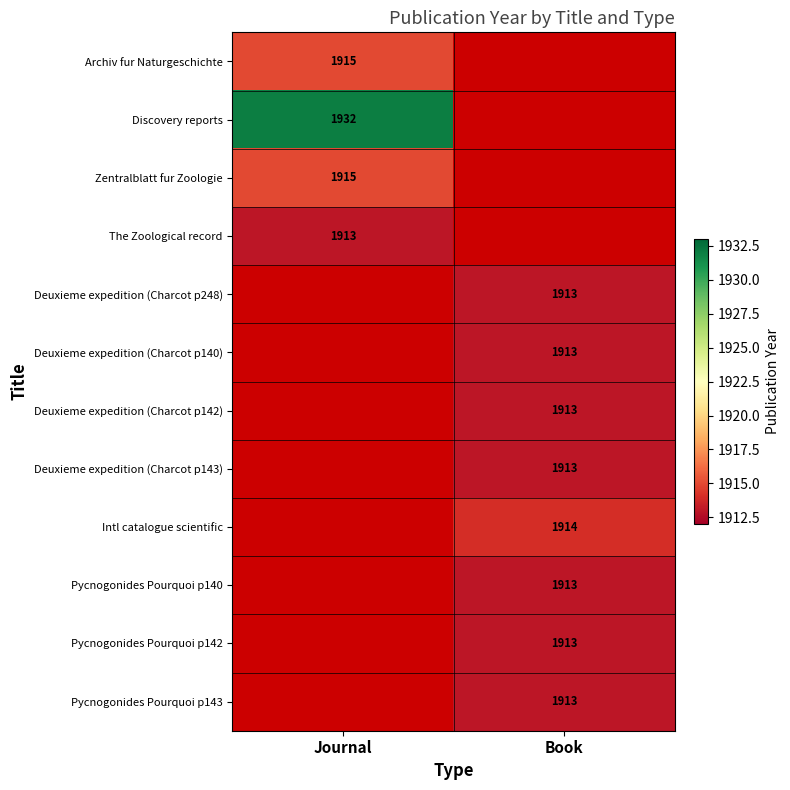

Is it true that Pycnogonides Pourquoi p143 equals 1913 at Book?

True